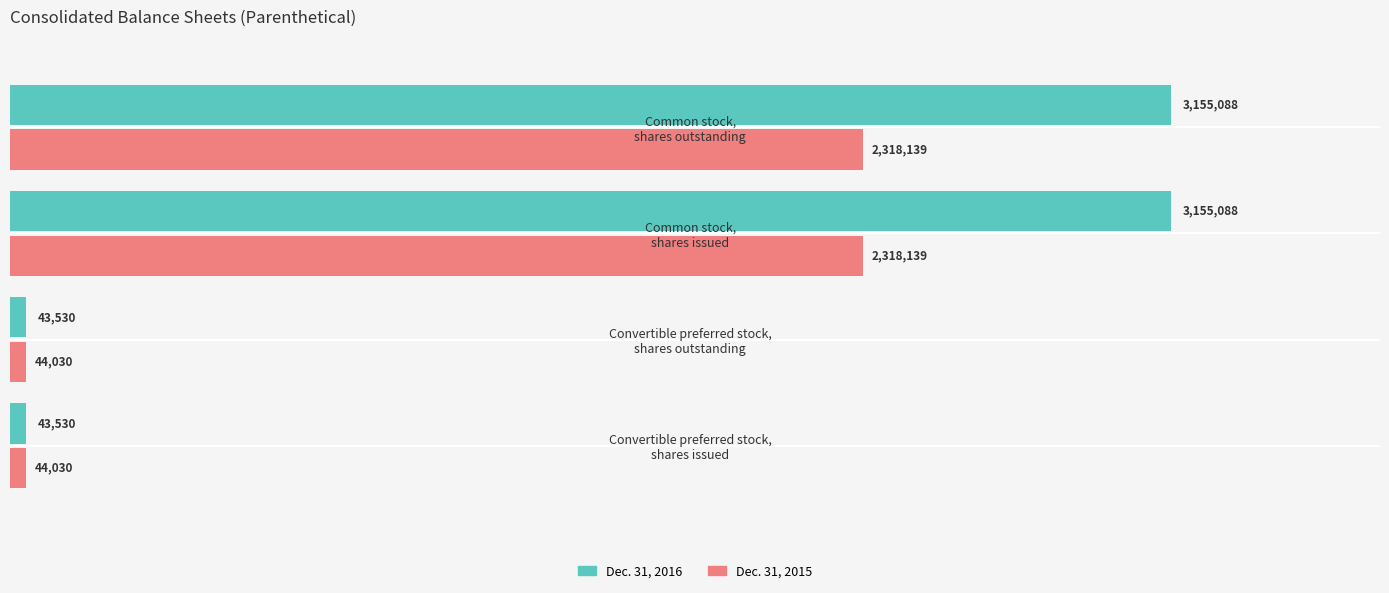

What is the maximum value shown in the chart?

3155088